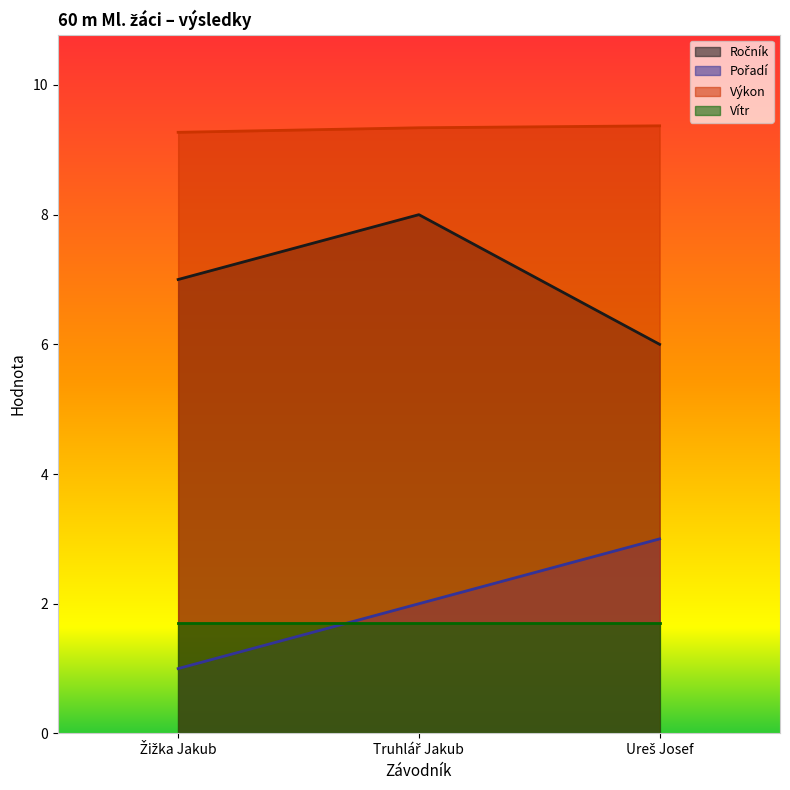

What is the maximum value for Výkon?

9.4